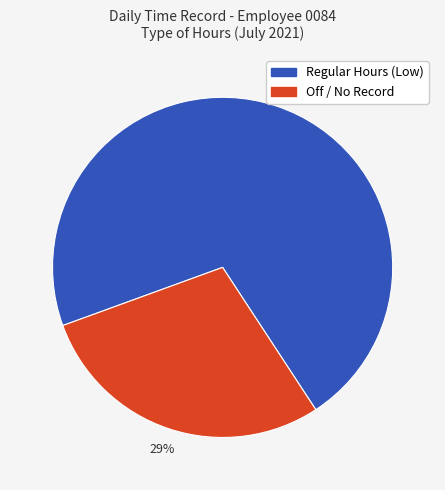

To the nearest percent, what is the average slice percentage?

50%